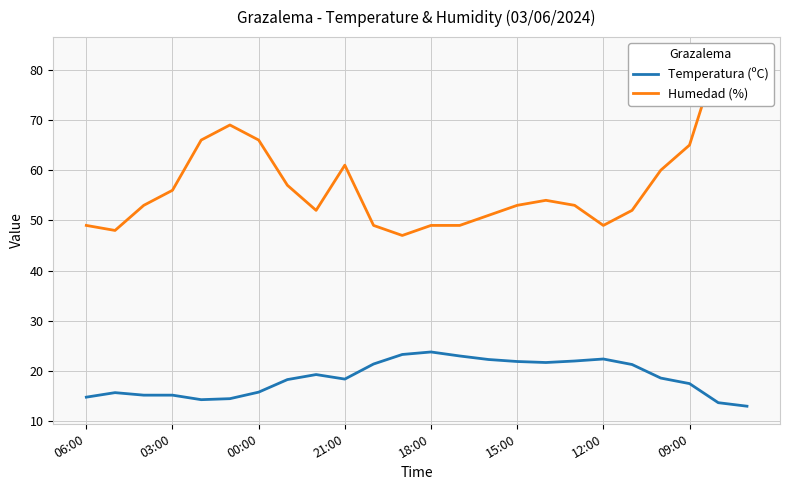

Which has a higher value, 12 or 14?

12